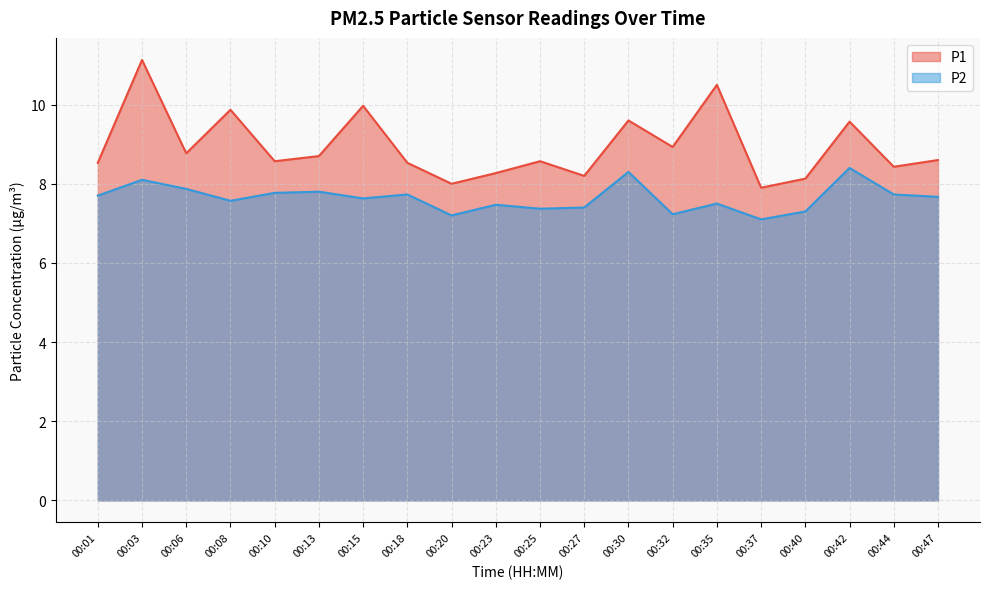

The value of P1 at 00:23 is 8.3. True or false?

True